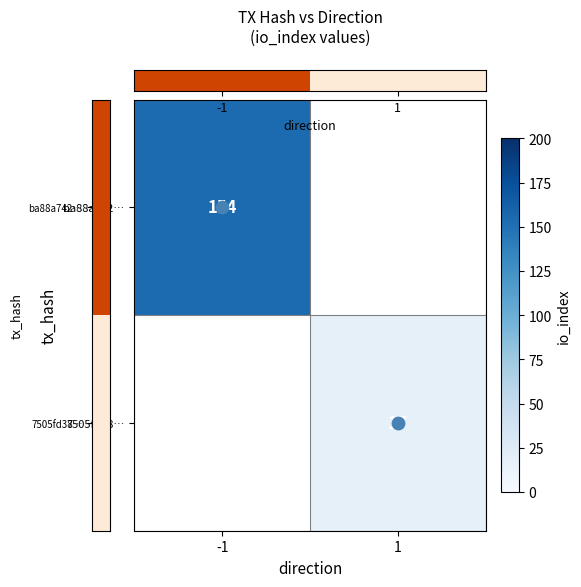

Which category has the lowest value in the row_0 series?

-1